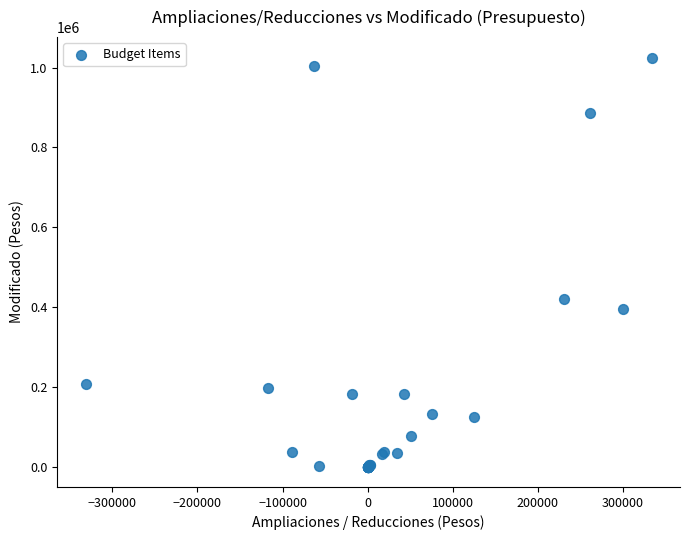

What Y value in the scatter plot is closest to 512470?

421054.2